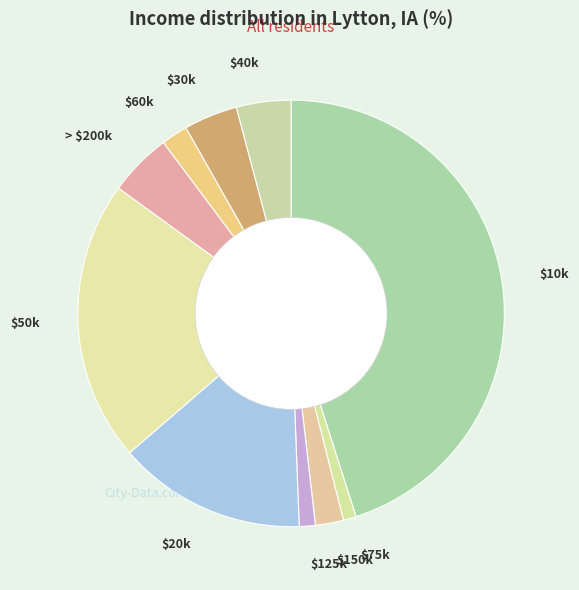

How many segments does this pie chart have?

10